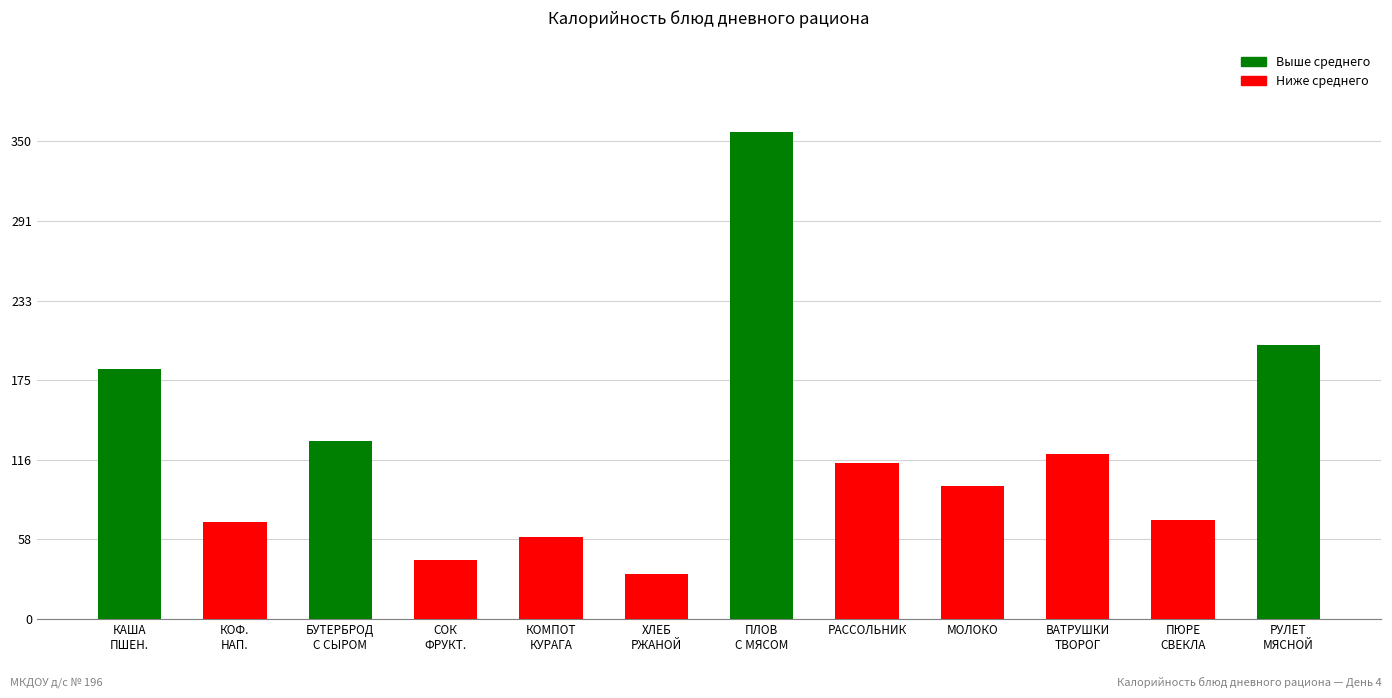

True or false: the data shows 159.9 at МОЛОКО.

False